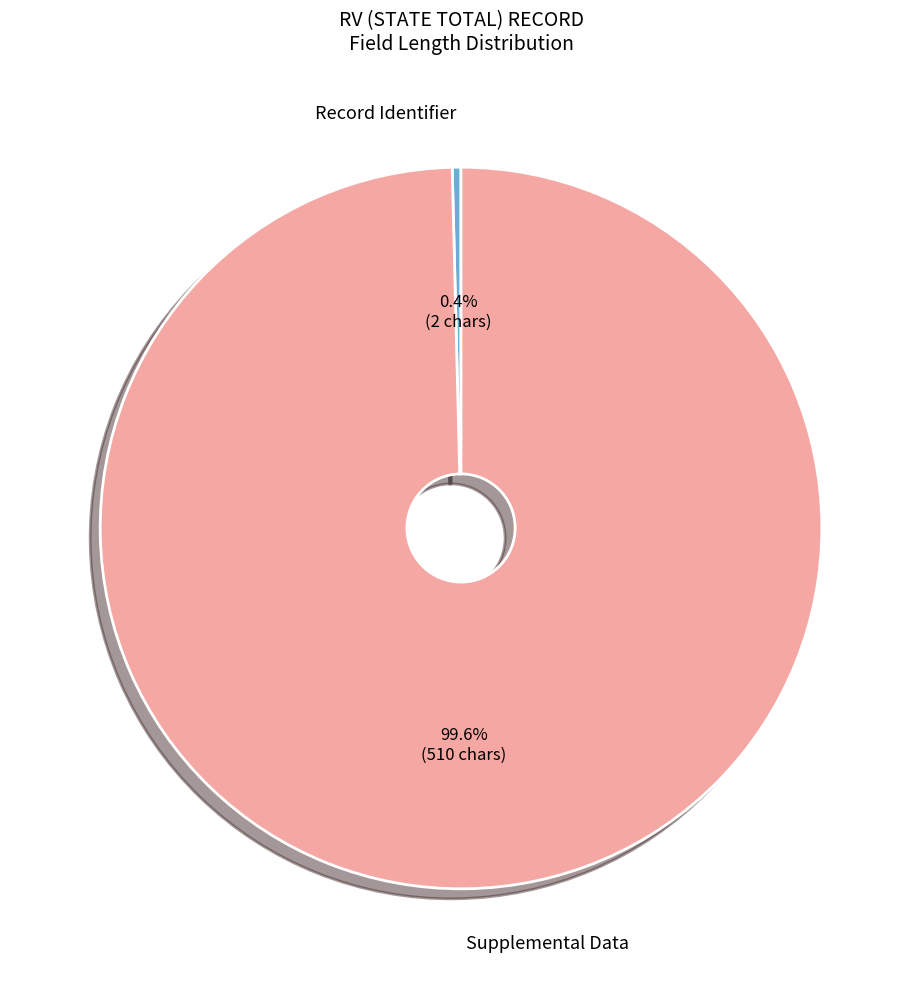

Count the number of slices in the pie.

2